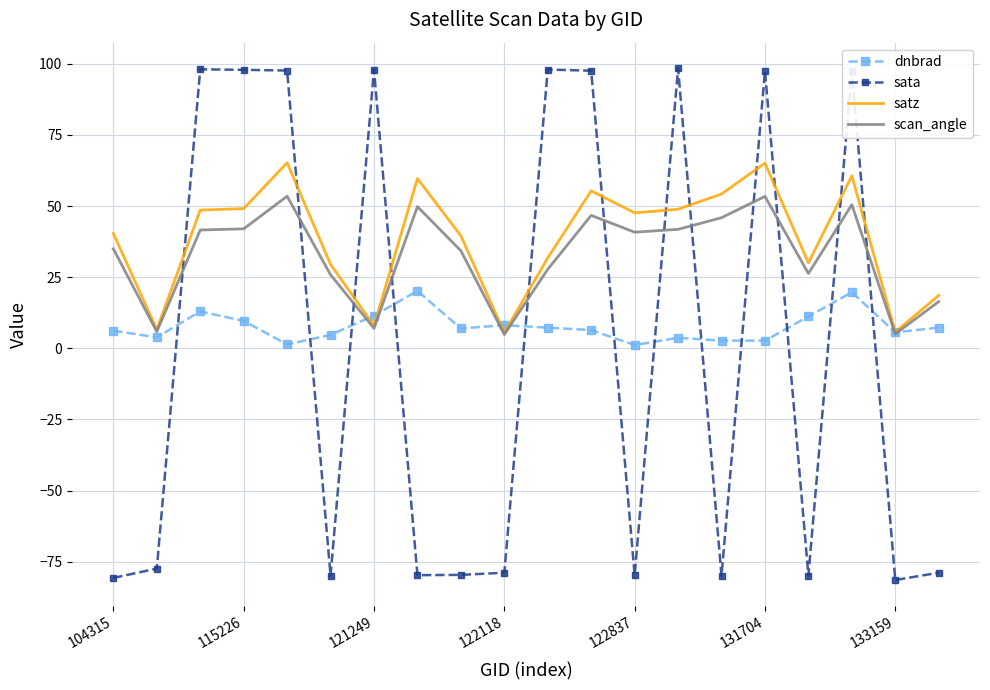

Which series ends up on top after the final intersection of satz and sata?

satz